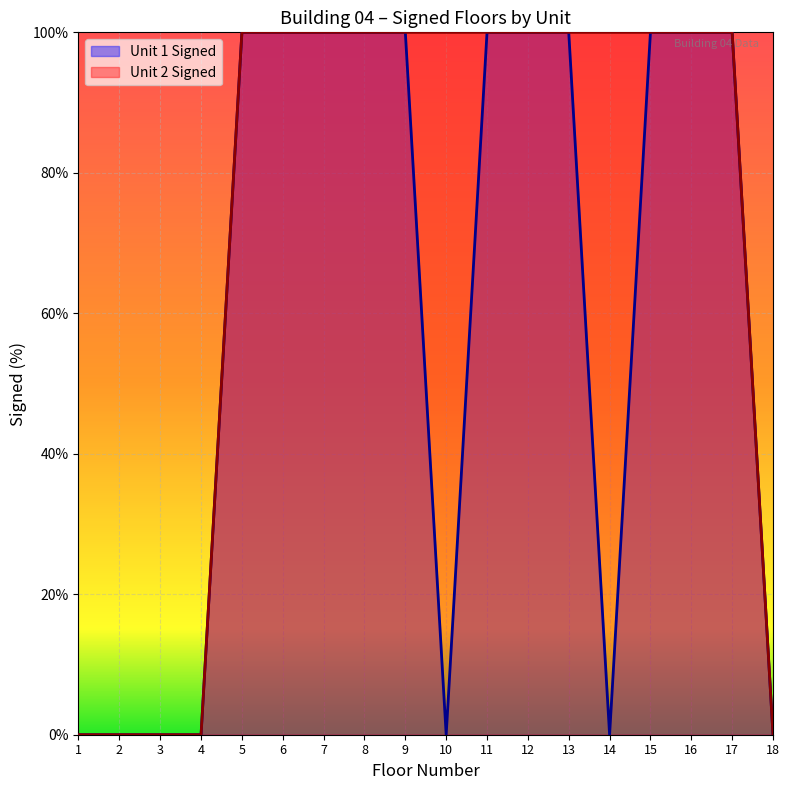

List the series in order of their peak value, lowest first.

Unit 1 Signed, Unit 2 Signed